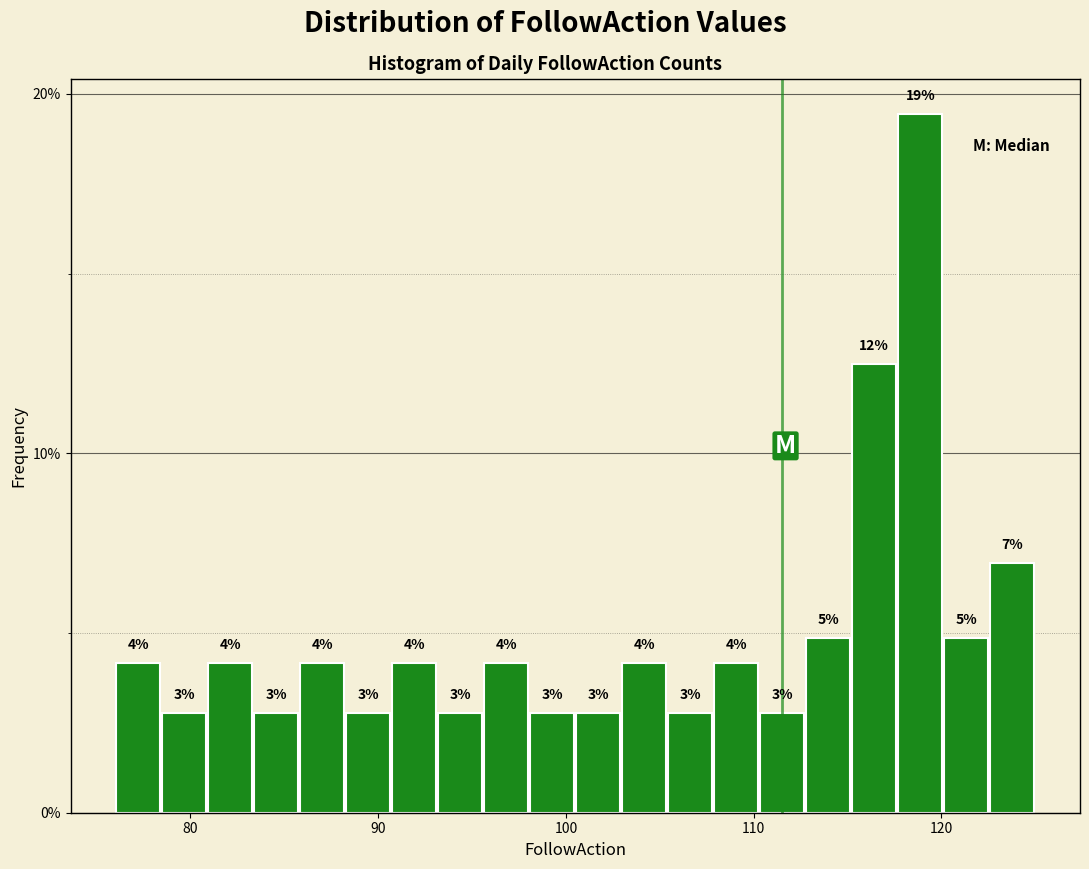

Around what value on the x-axis is the tallest bar? Give the approximate position of its centre, as read against the axis.

119